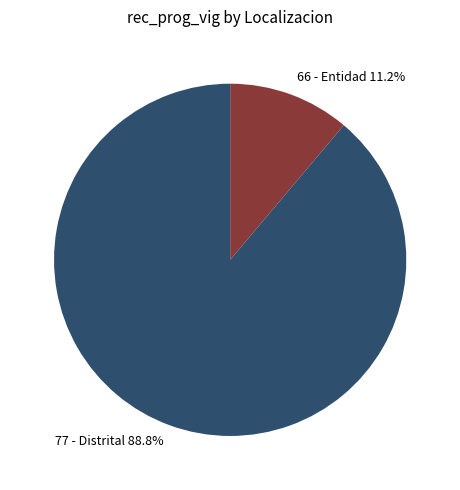

What is the smallest slice in the pie chart?

66 - Entidad 11.2%